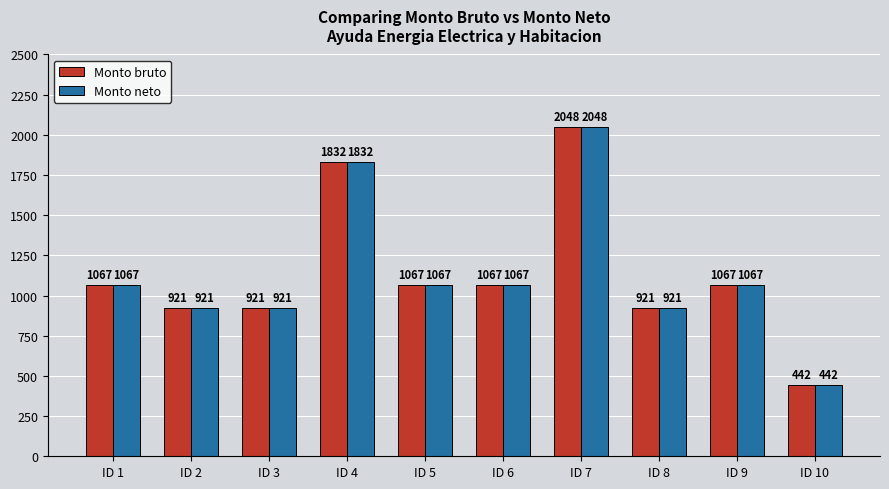

What is the value of the Monto neto bar at the 2nd from the left?

921.2